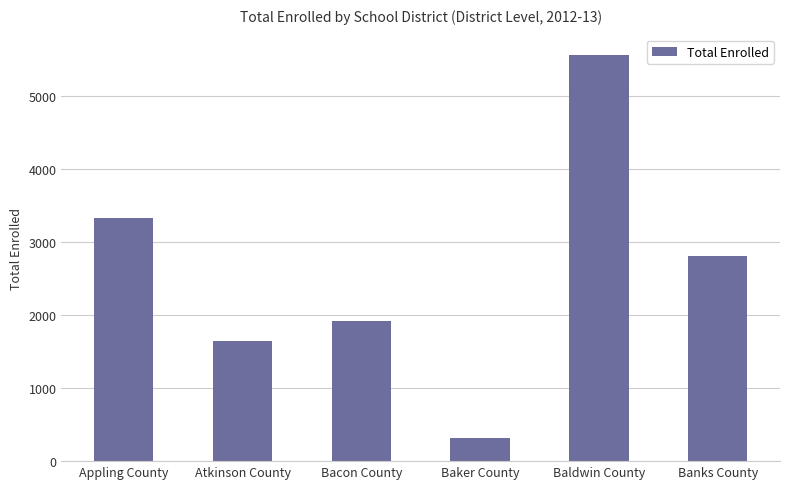

What position from the left is Baker County?

4